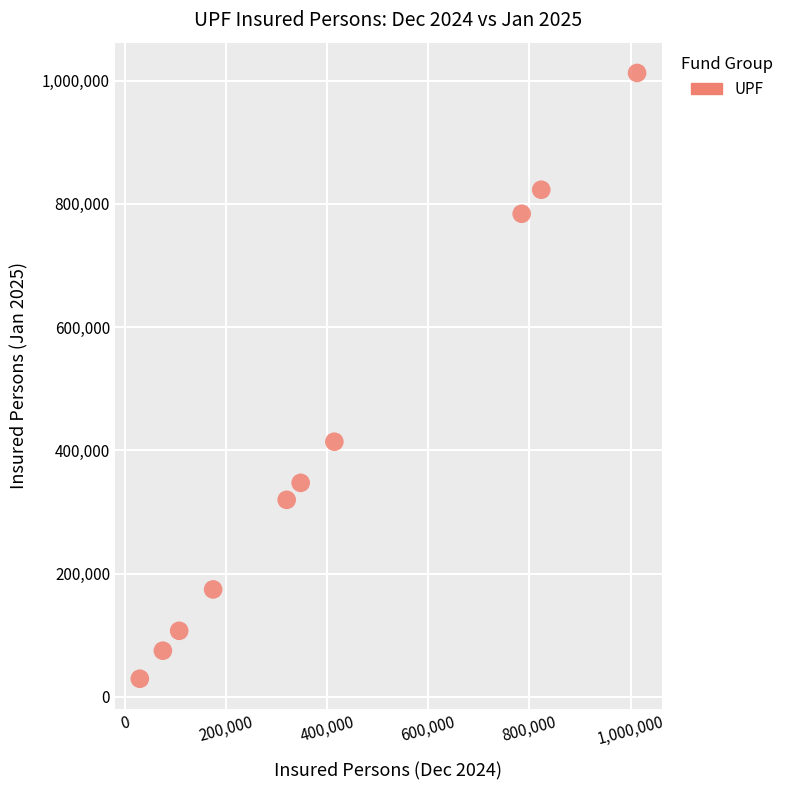

What Y value in the scatter plot is closest to 520834?

413907